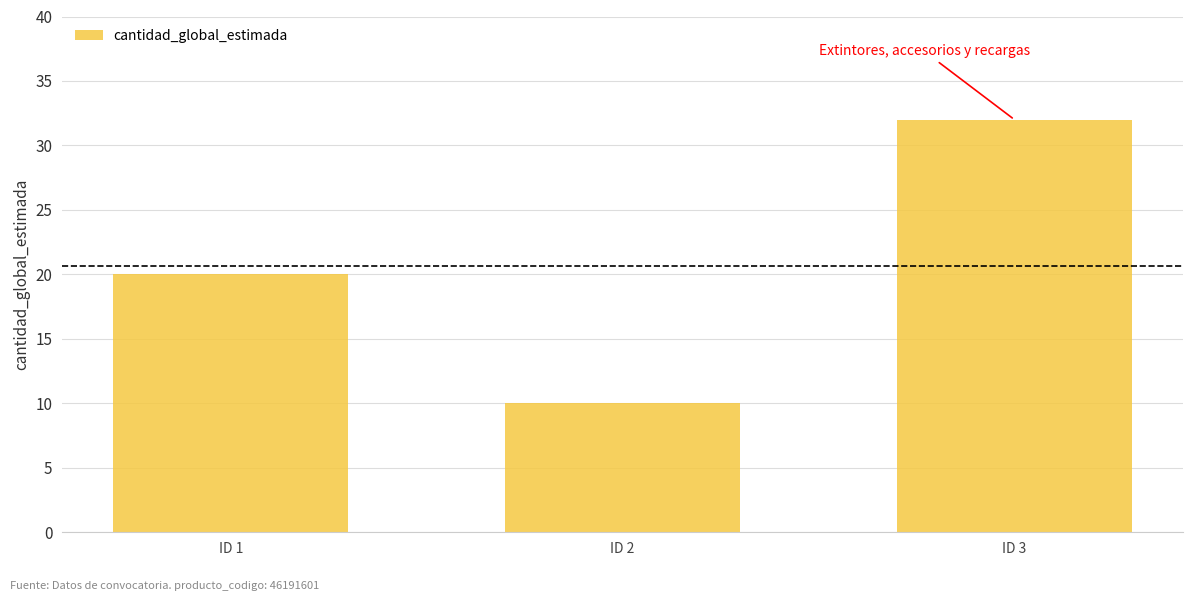

Which label corresponds to the smallest value in the chart?

ID 2